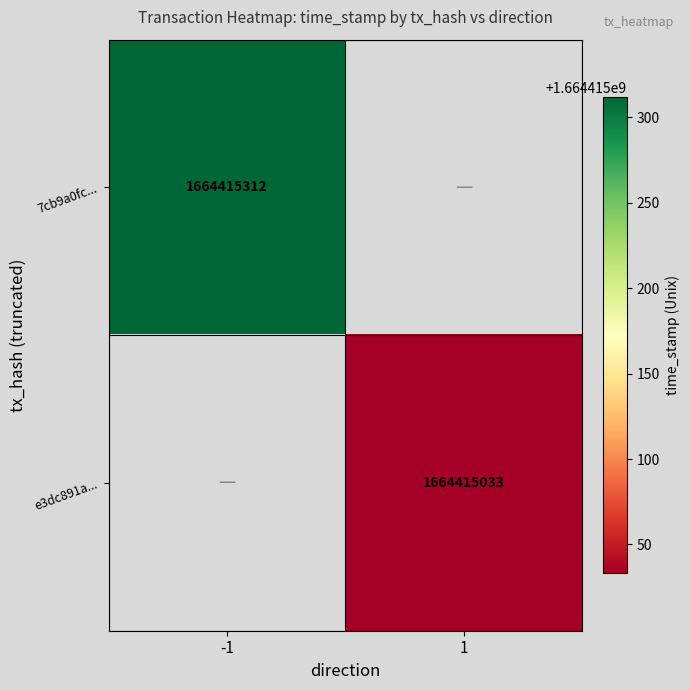

The 7cb9a0fc5bea0ff693a080d68d4fb2e86ce89fb series shows -2 at direction. True or false?

False